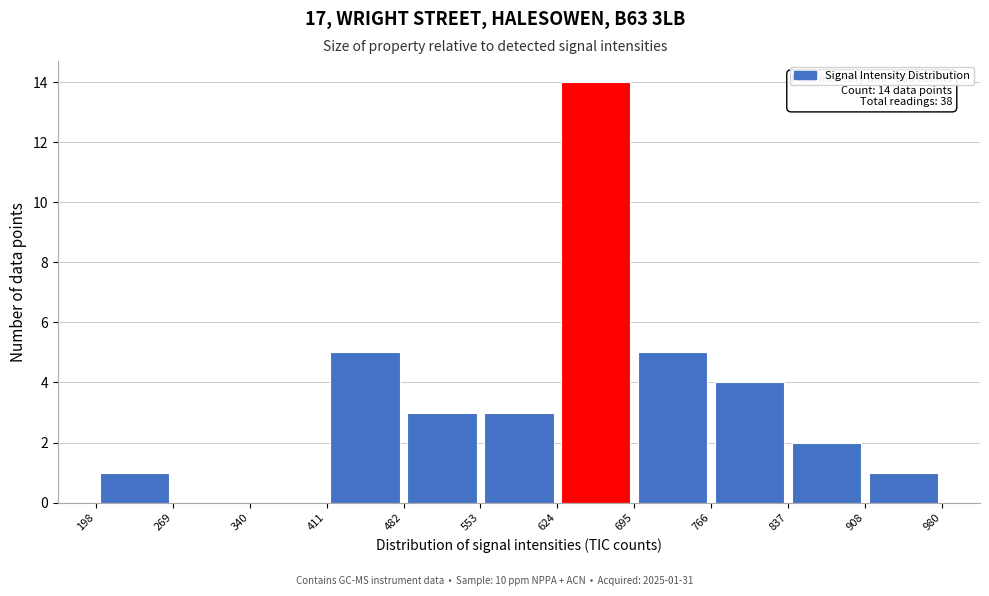

Over which range of the x-axis is the bar tallest?

624 to 695